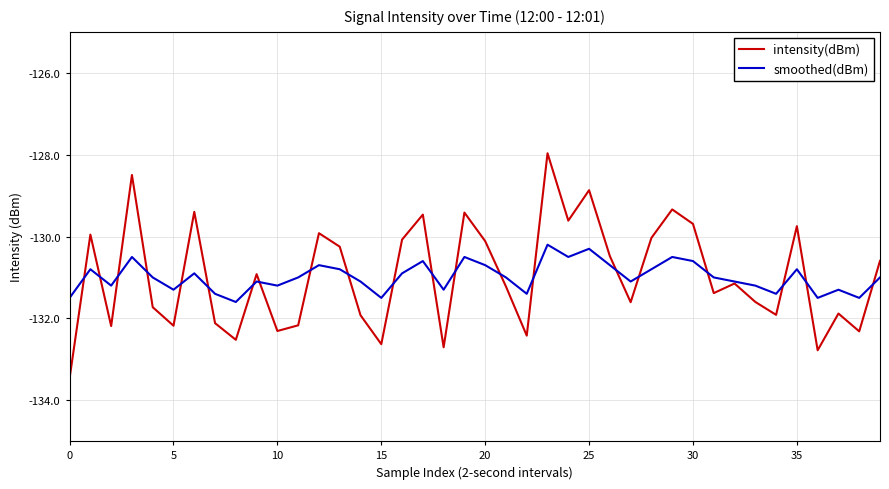

What are all the series names shown in the legend?

intensity(dBm), smoothed(dBm)